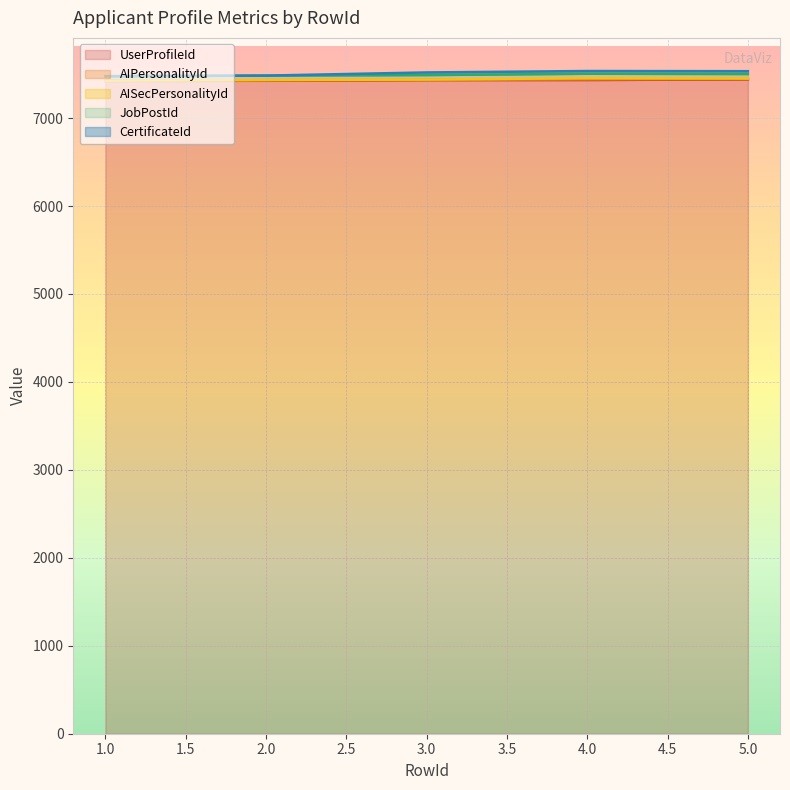

Is it true that AIPersonalityId equals 11 at 4?

False